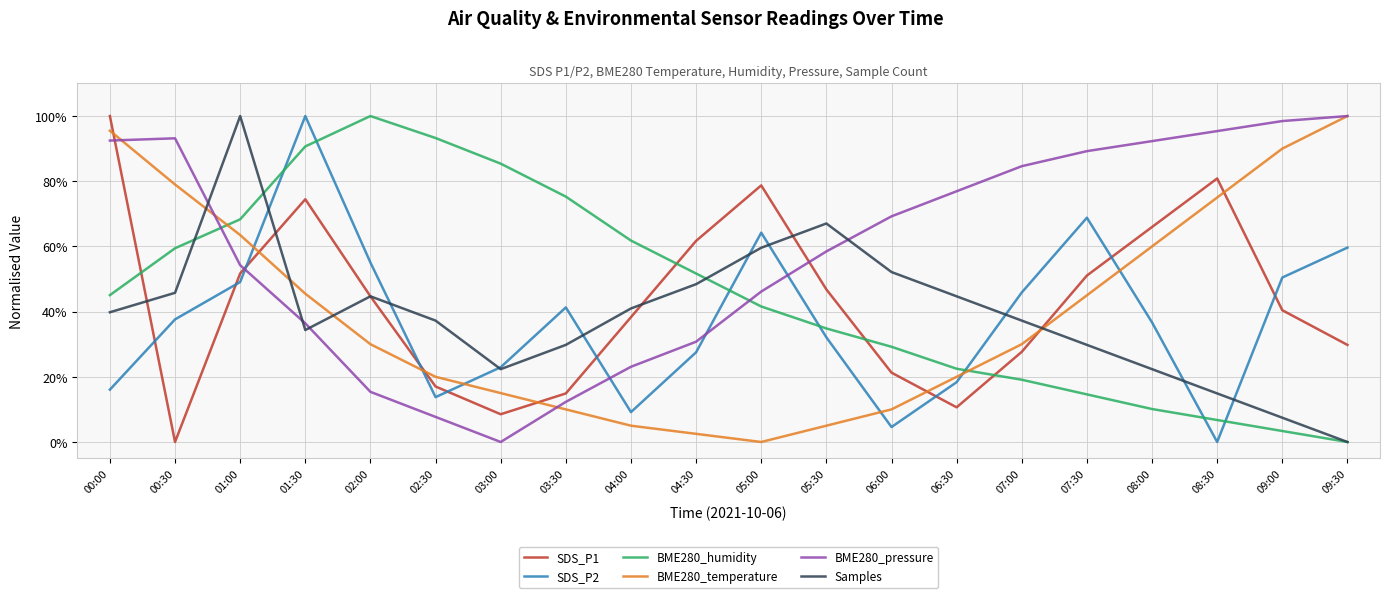

Where is BME280_pressure nearest to the value 0?

03:00